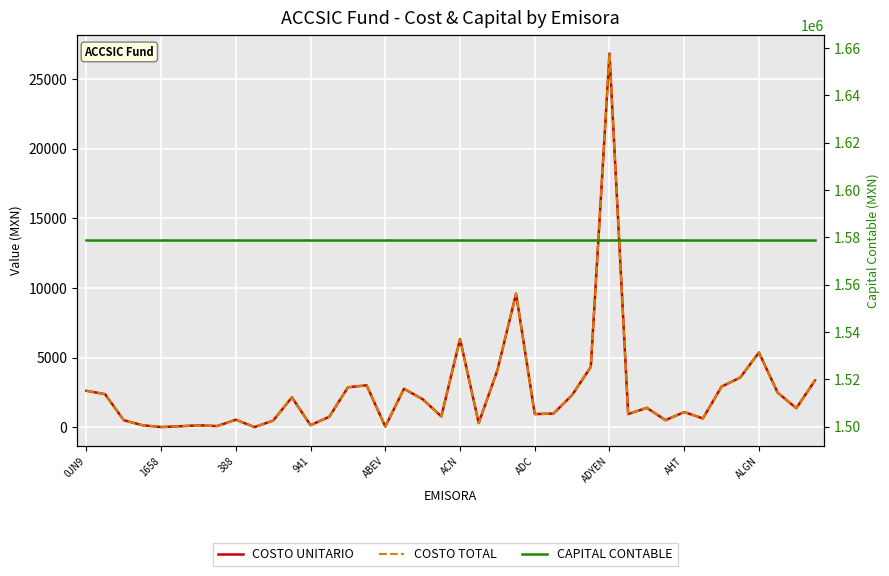

What is the sum of all COSTO UNITARIO values?

100617.9